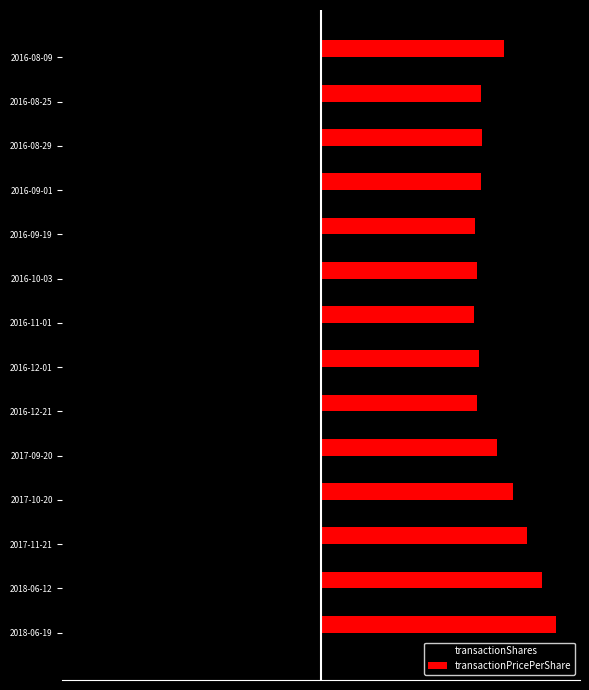

List the series in order of their overall mean, highest first.

transactionPricePerShare, transactionShares